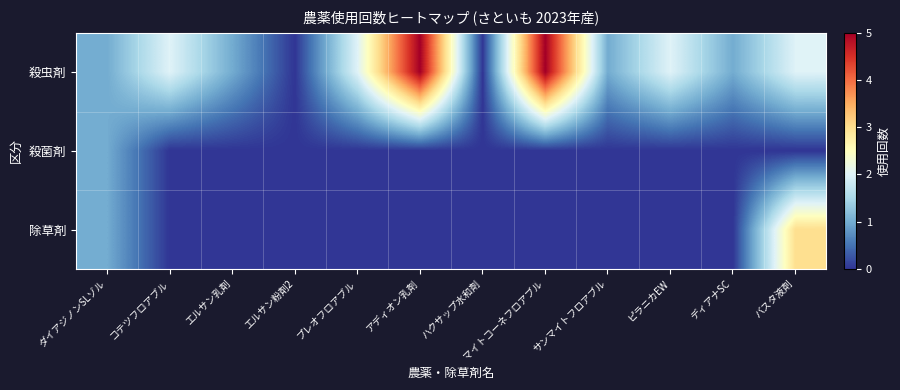

What is the total value across all series at ピラニカEW?

2